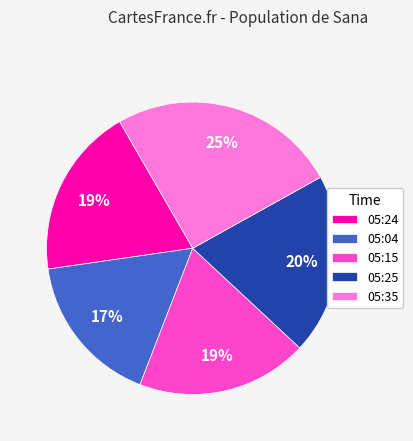

The 05:25 slice represents 10% of the pie. True or false?

False